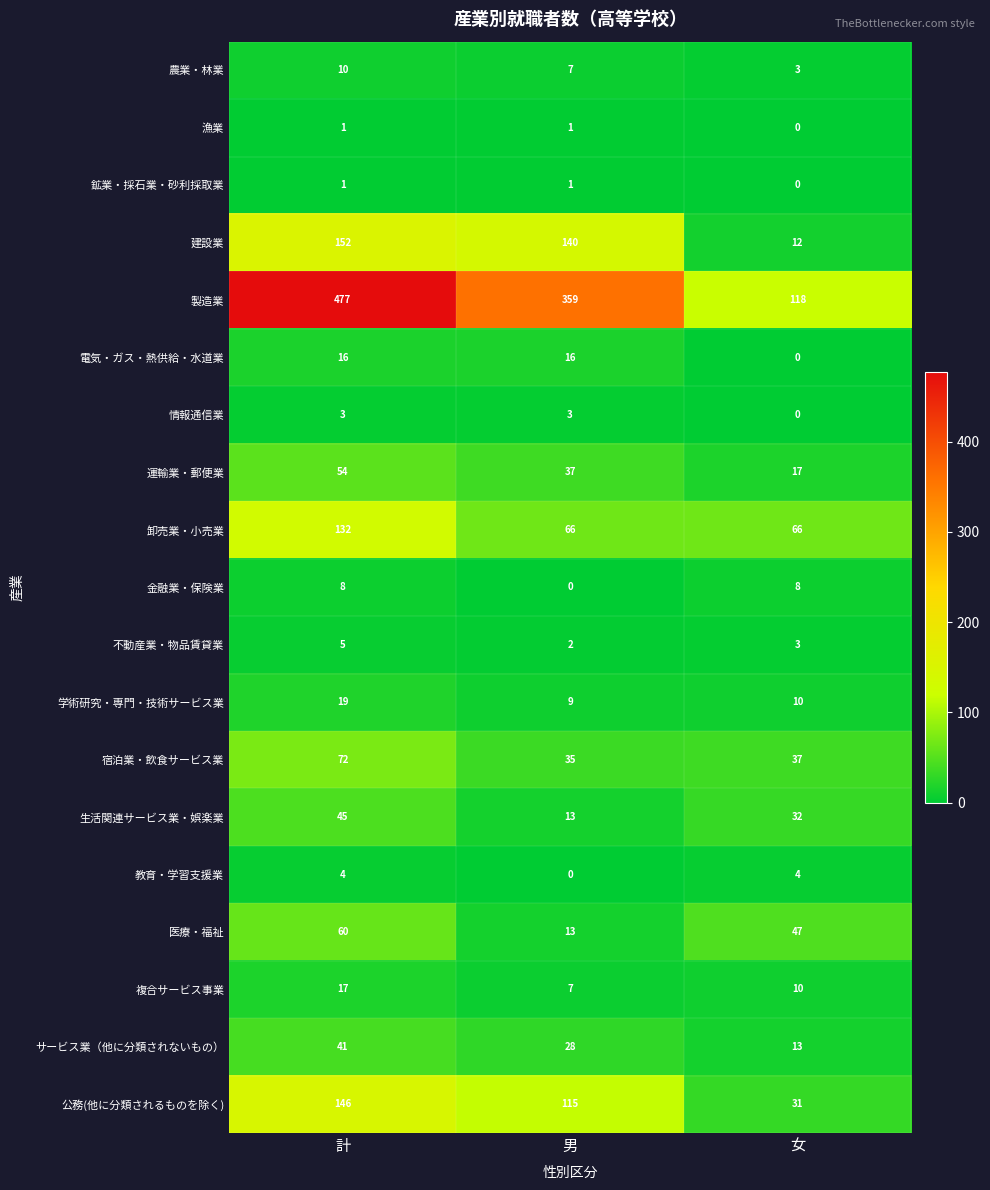

What is the difference between the second highest and minimum values in the 情報通信業 series?

3